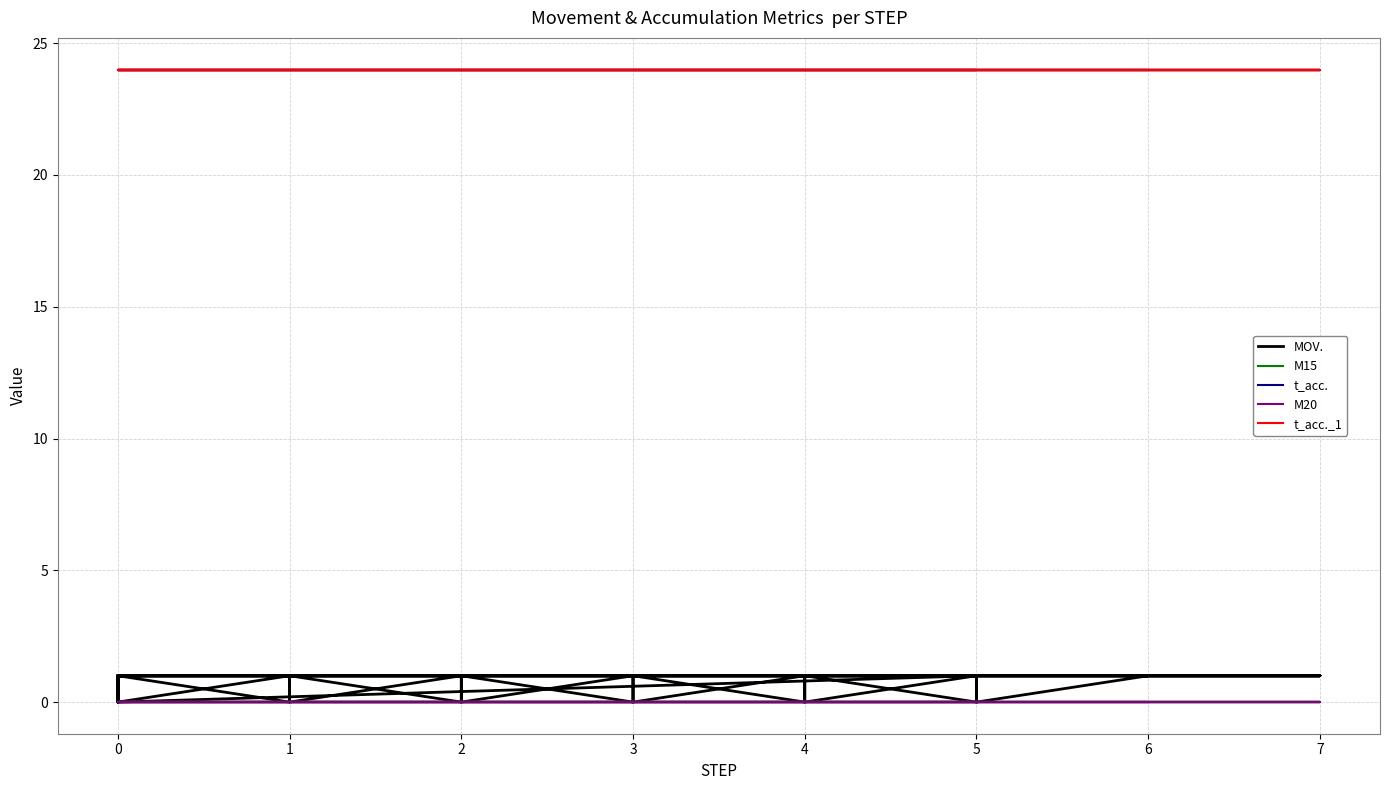

True or false: M15 and MOV. cross at least once.

False